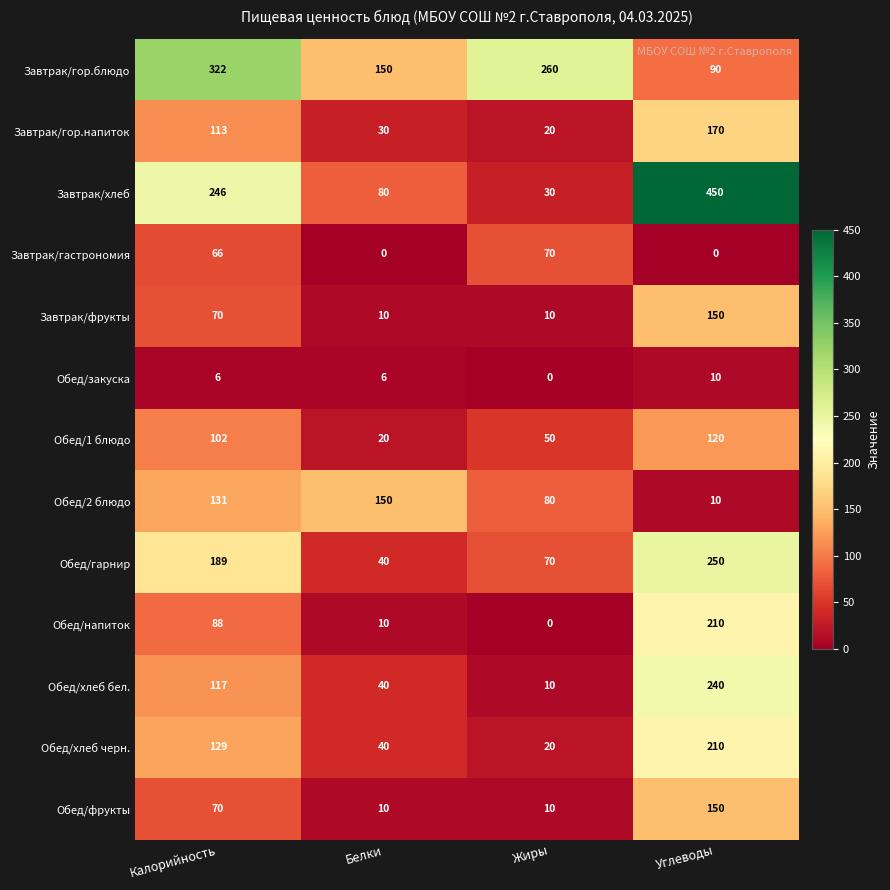

Is the value of Завтрак/хлеб at Жиры greater than the value of Обед/хлеб бел. at Калорийность?

No